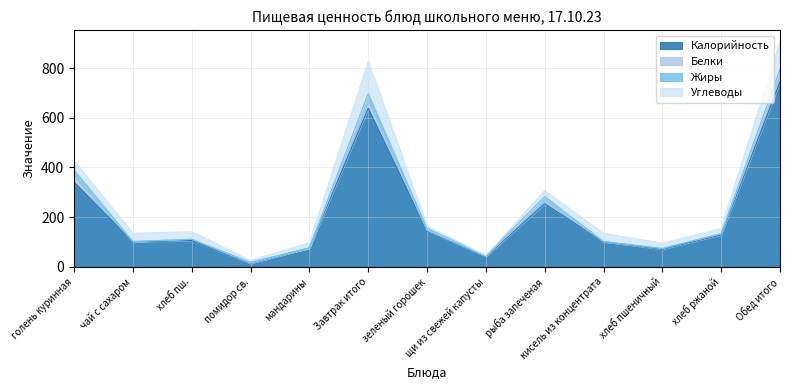

Reading left to right, extract all data points from this chart.

Калорийность: голень куринная=341	чай с сахаром=101	хлеб пш.=106	помидор св.=14	мандарины=76	Завтрак итого=638	зеленый горошек=144	щи из свежей капусты=42	рыба запеченая=254	кисель из концентрата=101	хлеб пшеничный=71	хлеб ржаной=129	Обед итого=744
Белки: голень куринная=23	чай с сахаром=1	хлеб пш.=5	помидор св.=1	мандарины=0	Завтрак итого=30	зеленый горошек=3	щи из свежей капусты=1	рыба запеченая=12	кисель из концентрата=1	хлеб пшеничный=3	хлеб ржаной=4	Обед итого=24
Жиры: голень куринная=25	чай с сахаром=0	хлеб пш.=0	помидор св.=4	мандарины=0	Завтрак итого=29	зеленый горошек=8	щи из свежей капусты=1	рыба запеченая=17	кисель из концентрата=0	хлеб пшеничный=0	хлеб ржаной=1	Обед итого=27
Углеводы: голень куринная=38	чай с сахаром=33	хлеб пш.=31	помидор св.=7	мандарины=21	Завтрак итого=130	зеленый горошек=10	щи из свежей капусты=2	рыба запеченая=24	кисель из концентрата=33	хлеб пшеничный=21	хлеб ржаной=21	Обед итого=111